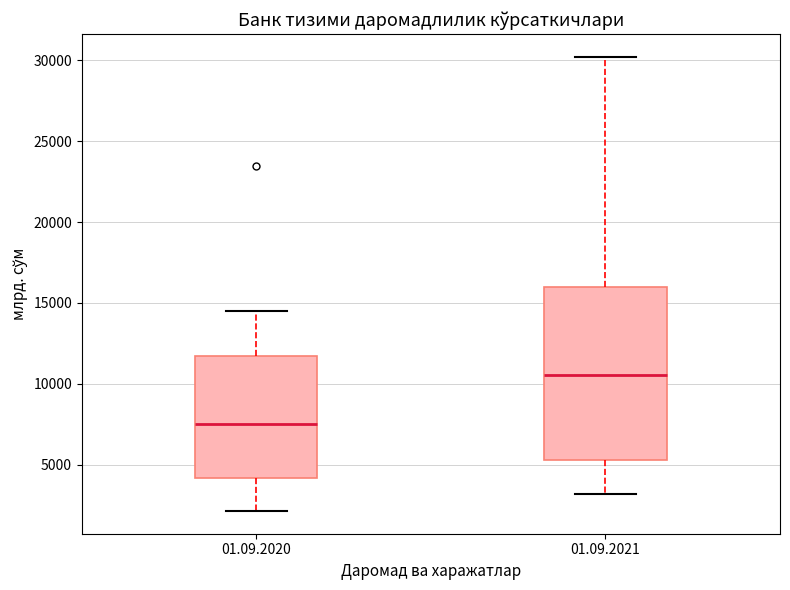

Comparing the boxes themselves (not the whiskers), which one is the tallest?

01.09.2021